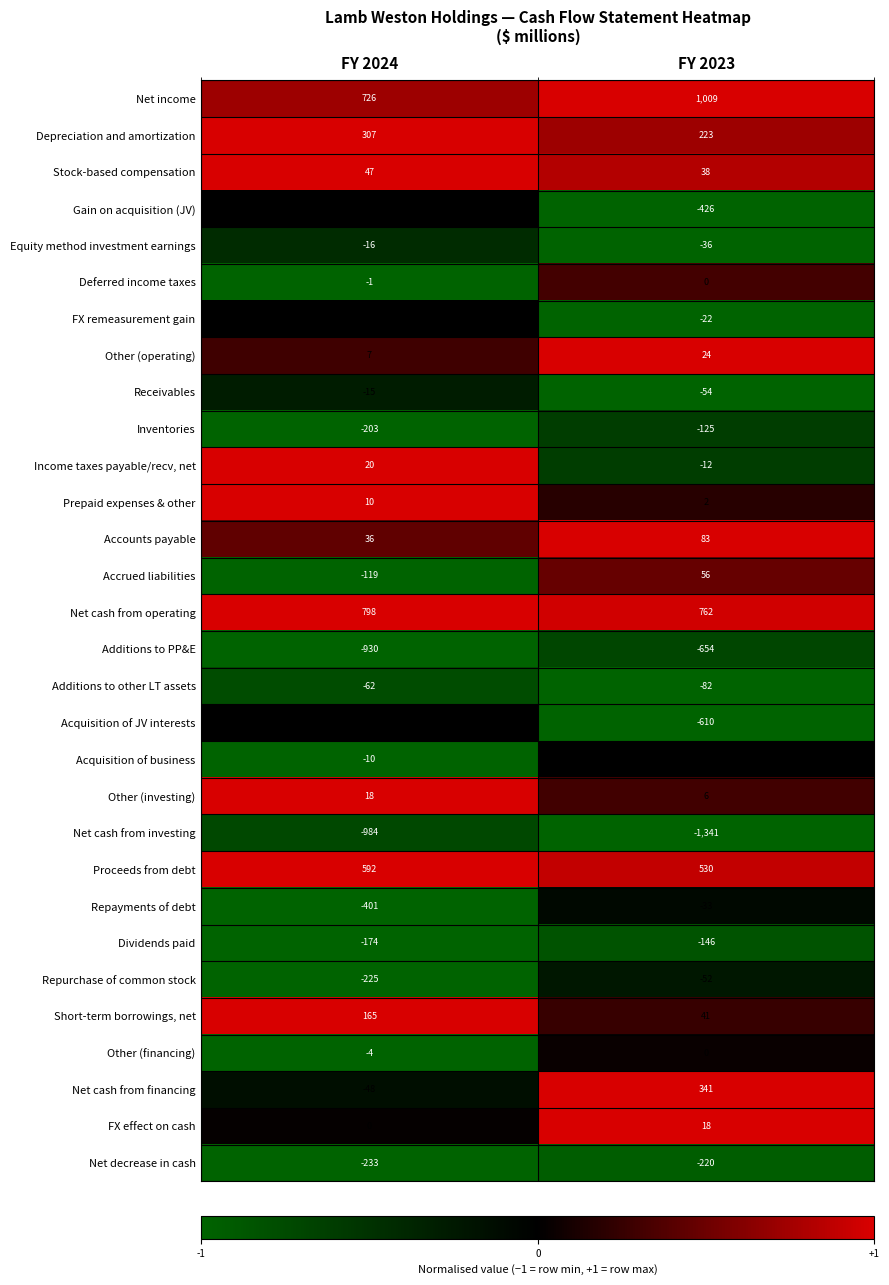

List the labels in order of FX remeasurement gain value, largest first.

FY 2024, FY 2023